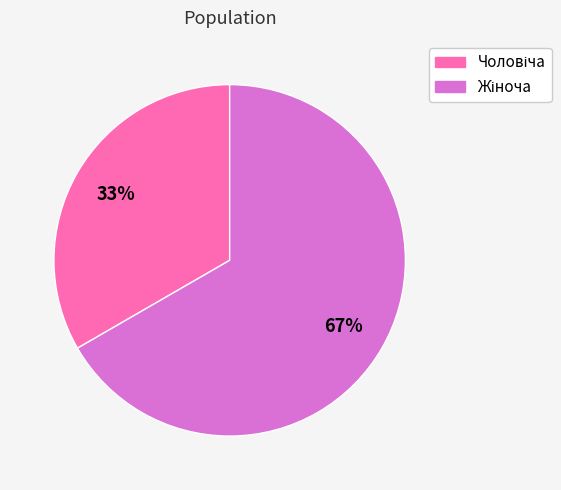

How many slices are in this pie chart?

2